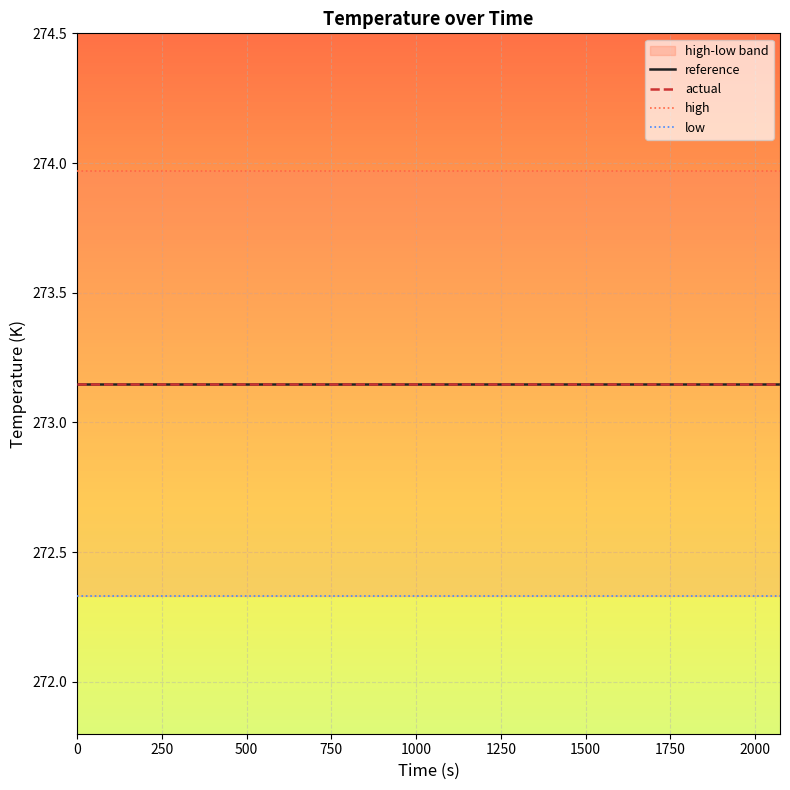

What is the lowest value of the high series?

274.0